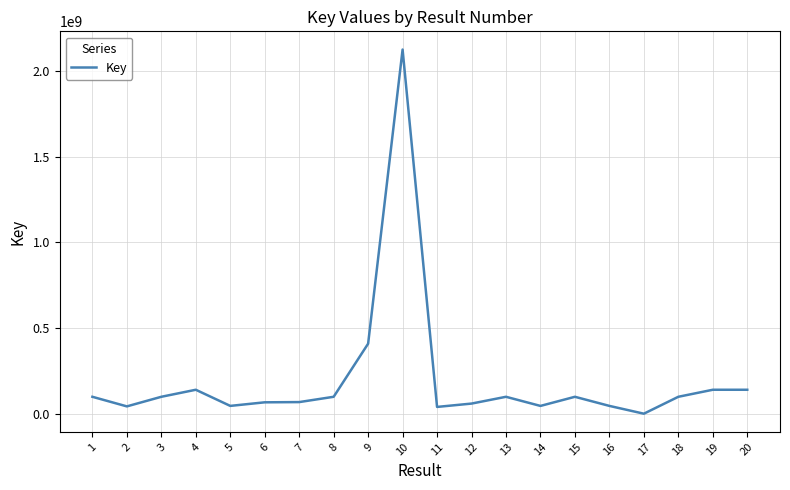

At which category does the chart reach its minimum across all series?

17